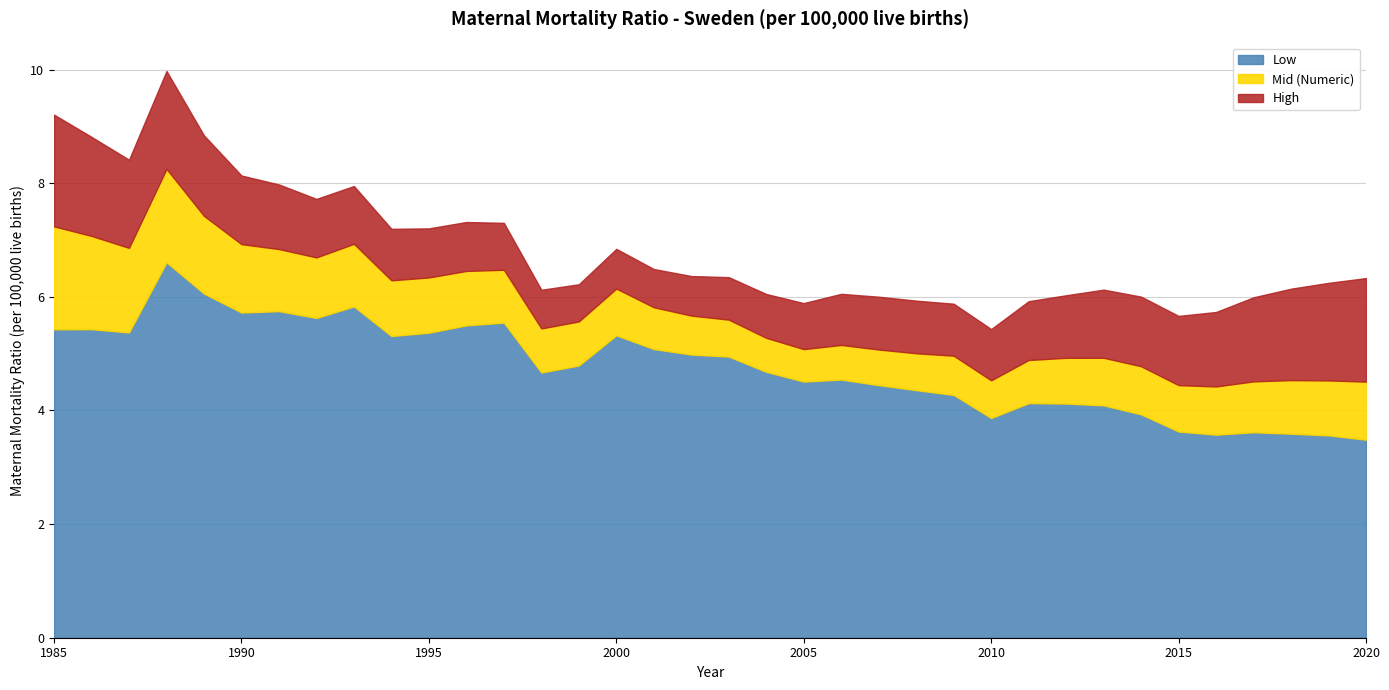

How many data points in Low are less than 4?

8